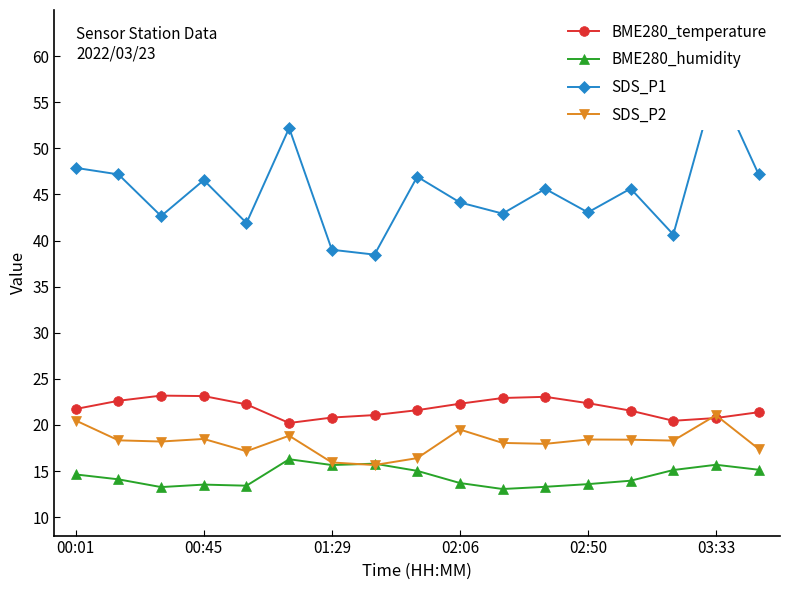

What is the minimum value for BME280_temperature?

20.2